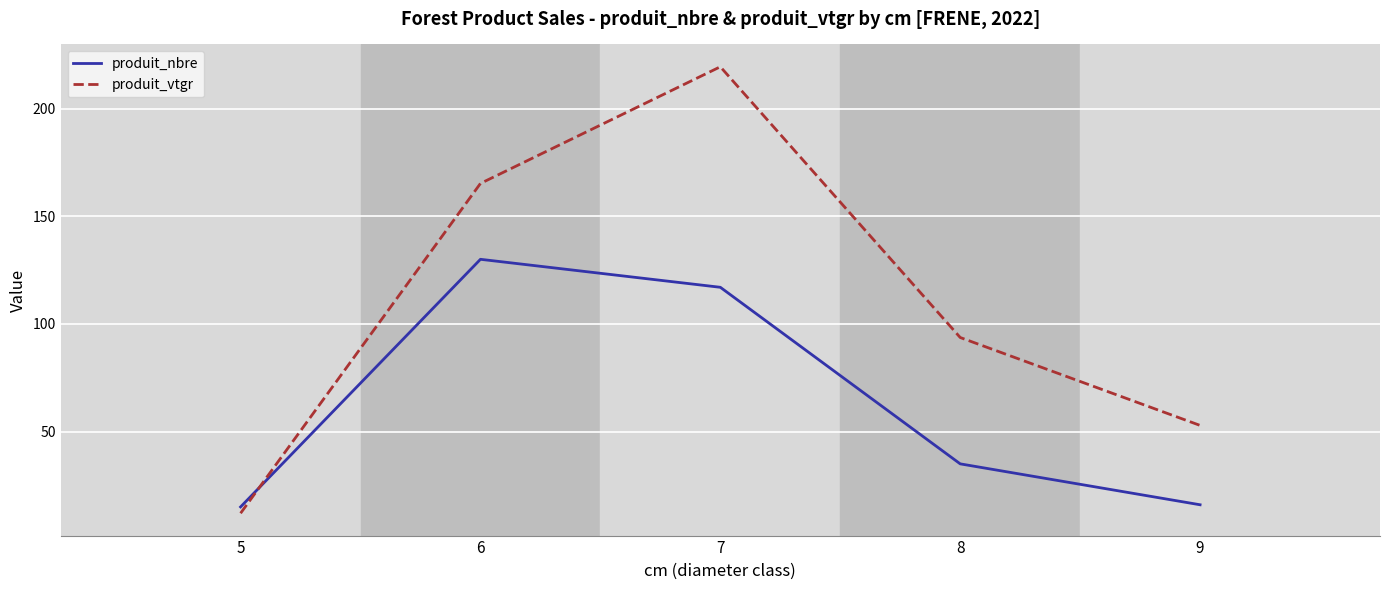

True or false: produit_nbre and produit_vtgr cross at least once.

True